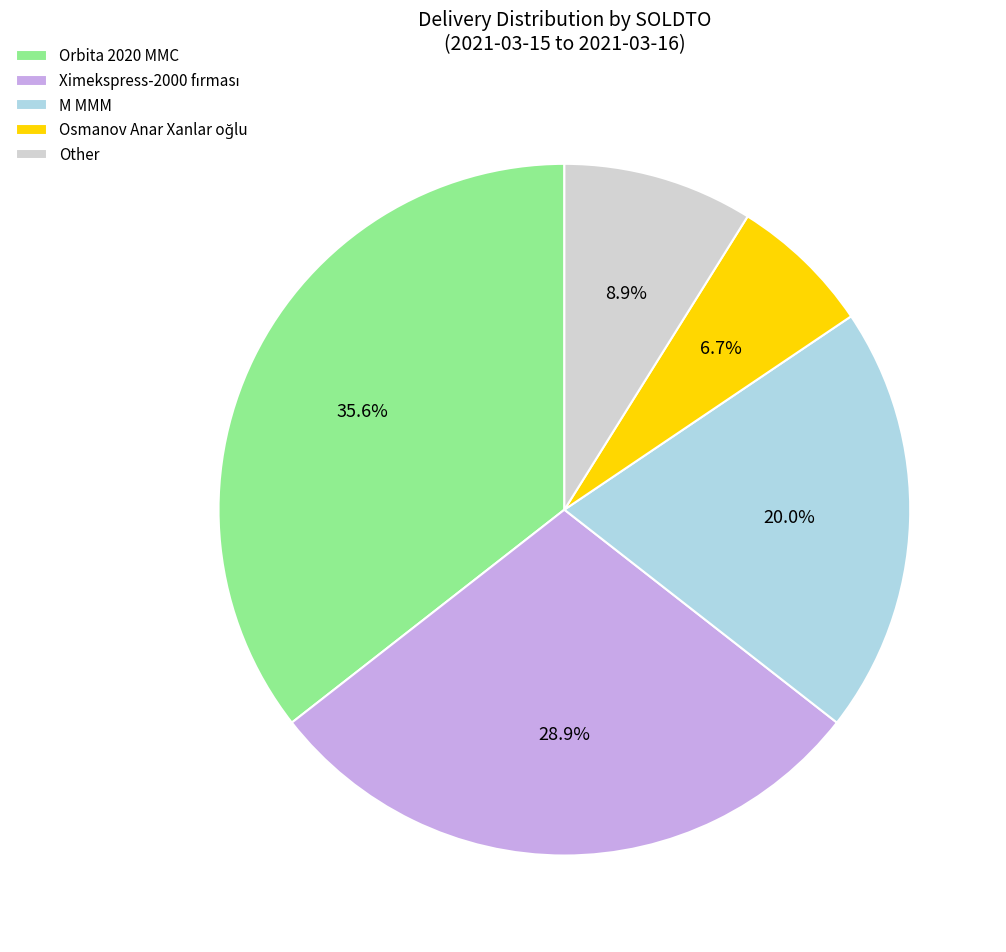

Is there a majority slice in this chart?

No